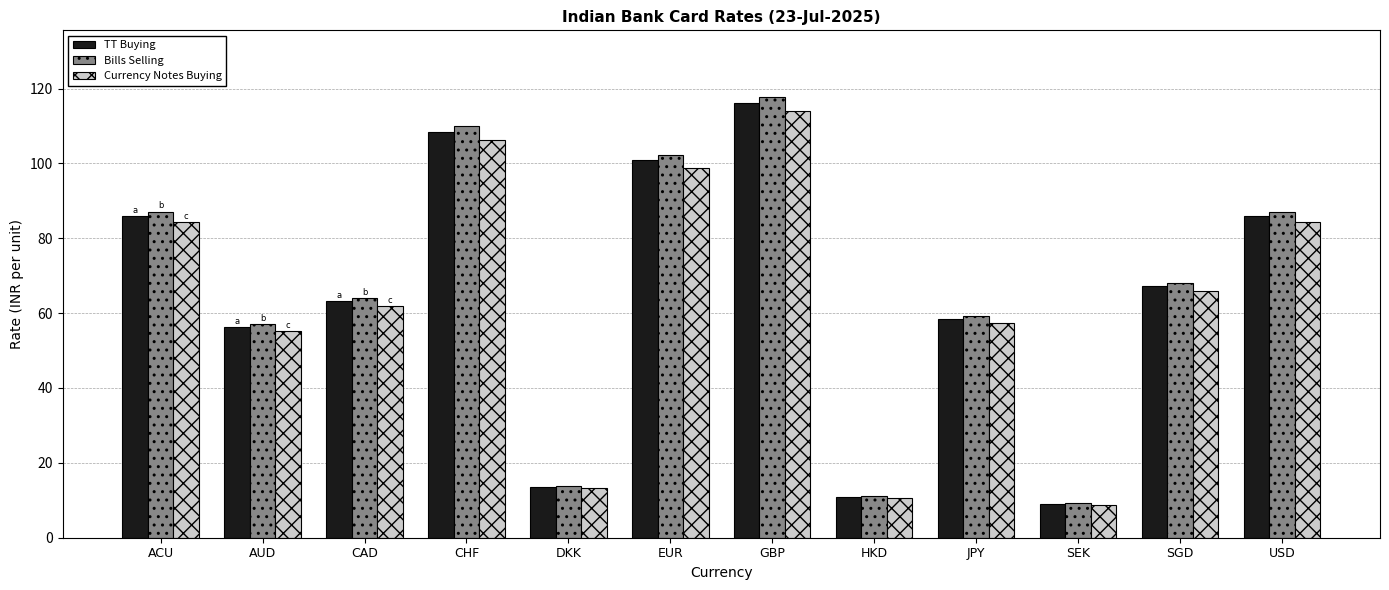

Which series has the largest range (max minus min)?

Bills Selling